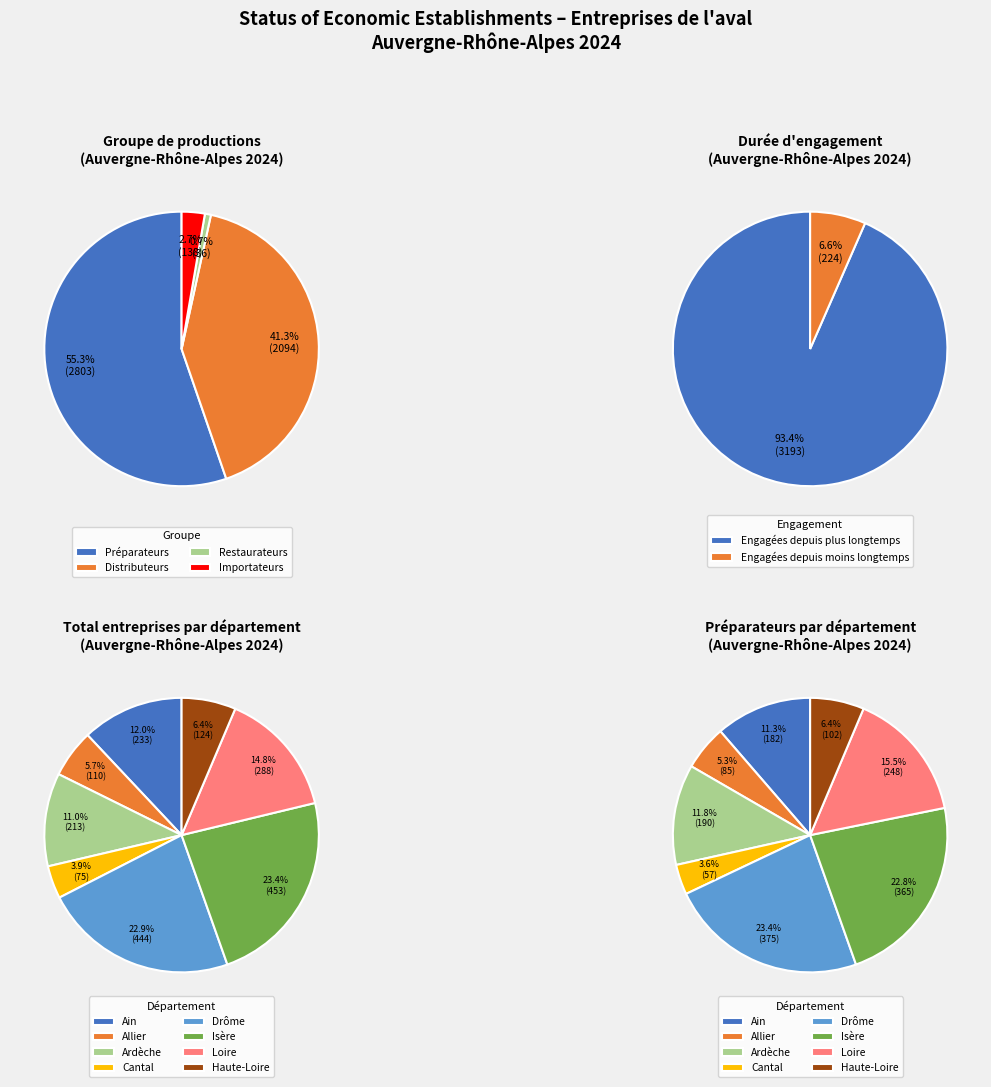

Is Drôme the majority of the pie?

No